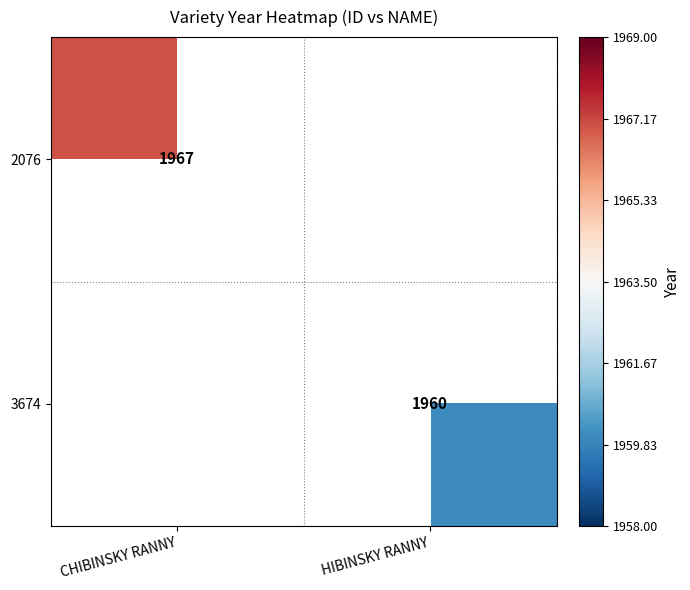

The 3674 series shows 3197 at HIBINSKY RANNY. True or false?

False